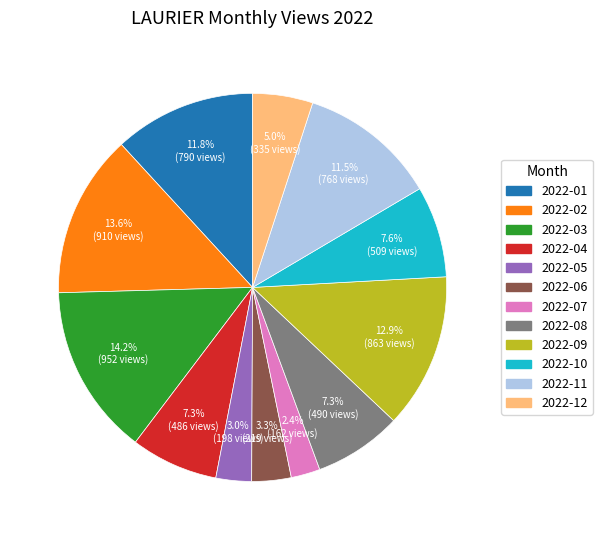

To the nearest percent, what portion does 2022-09 represent?

13%